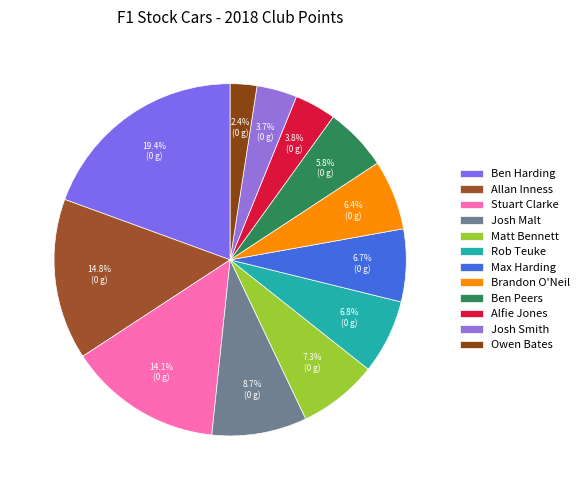

Is there any slice that represents more than half of the pie?

No